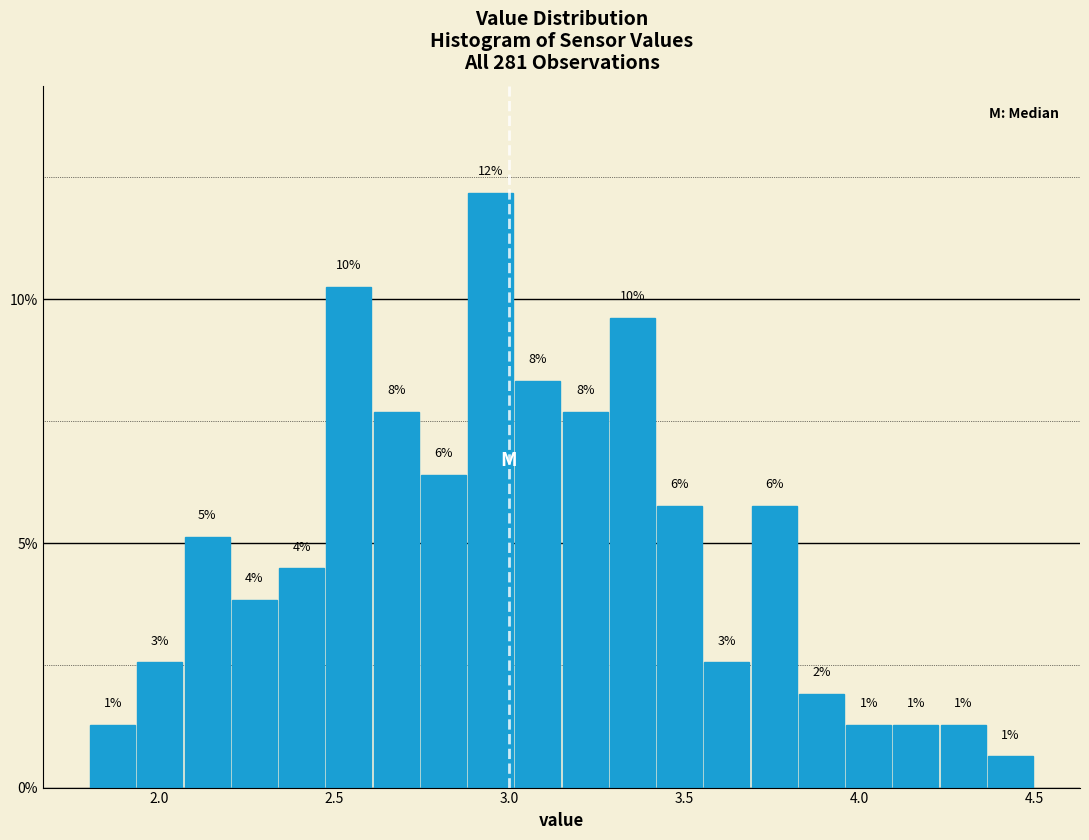

Around what value on the x-axis is the tallest bar? Give the approximate position of its centre, as read against the axis.

2.95